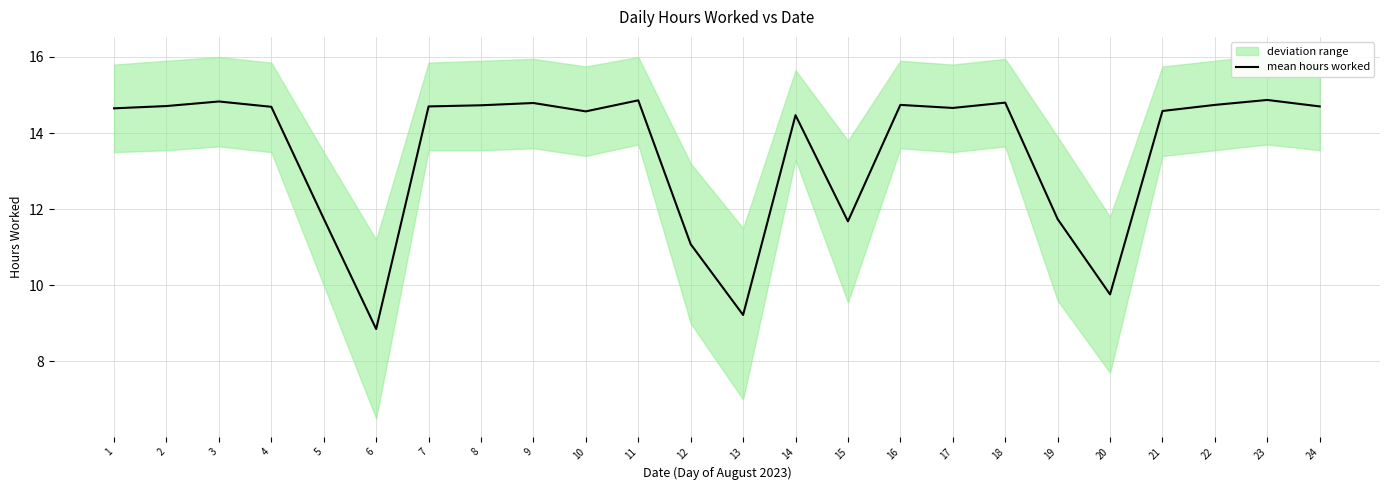

Reading left to right, transcribe all the data shown in this chart.

14.7	14.7	14.8	14.7	11.8	8.8	14.7	14.7	14.8	14.6	14.9	11.1	9.2	14.5	11.7	14.7	14.7	14.8	11.7	9.8	14.6	14.7	14.9	14.7